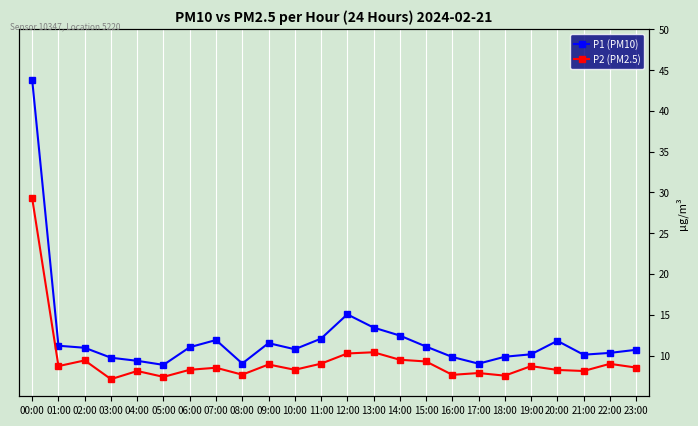

How many interior local peaks does the P2 (PM2.5) series have?

8